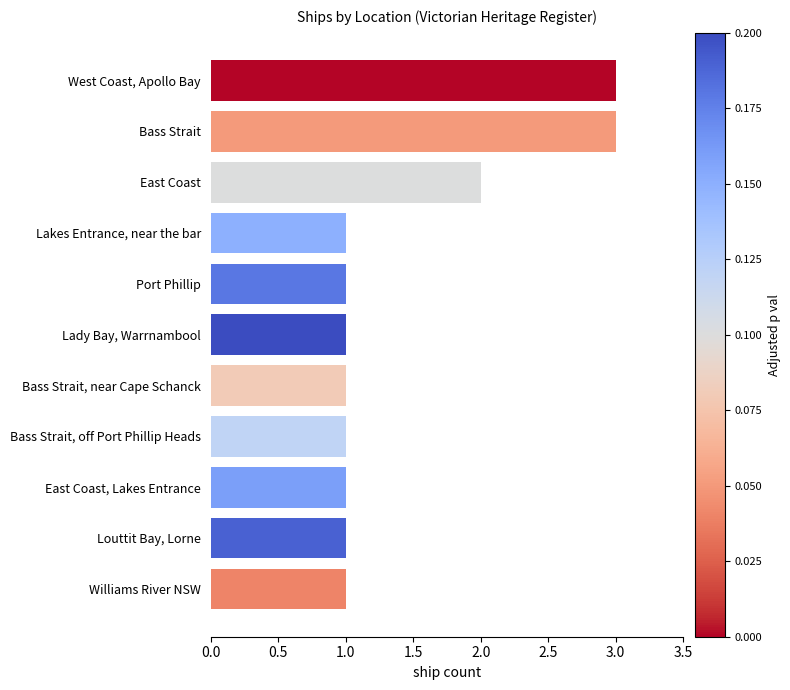

The value at Lakes Entrance, near the bar is 0. True or false?

False